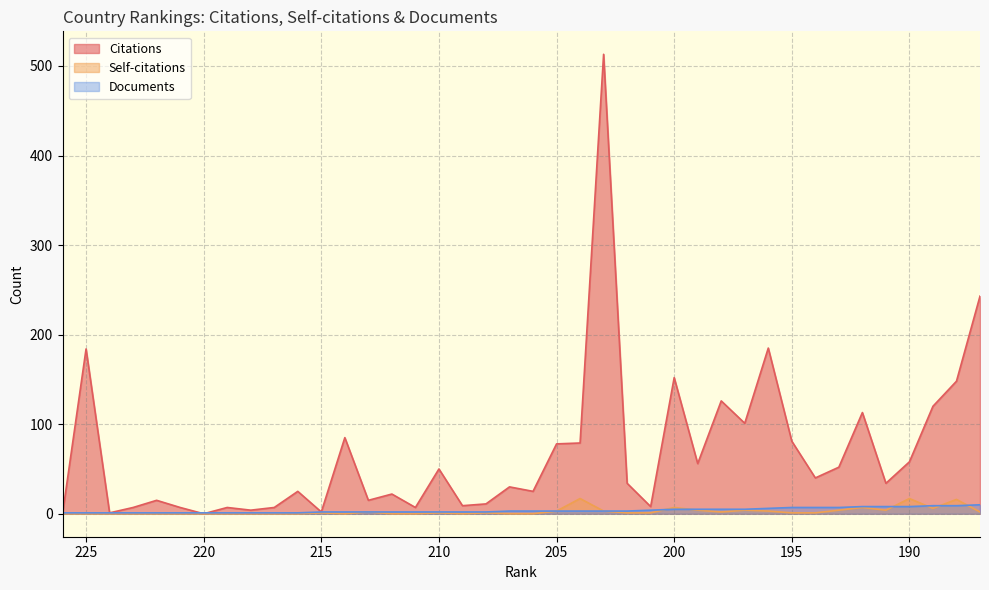

Is the value of Documents at 191 greater than the value of Self-citations at 221?

Yes